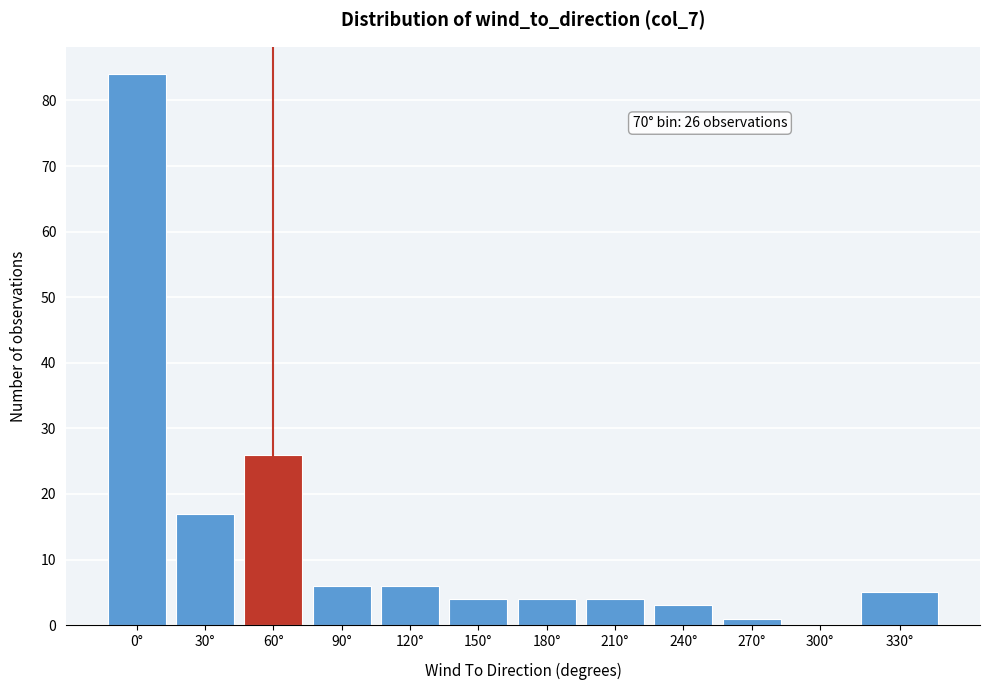

Reading left to right, transcribe all the data shown in this chart.

0°=84	30°=17	60°=26	90°=6	120°=6	150°=4	180°=4	210°=4	240°=3	270°=1	300°=0	330°=5